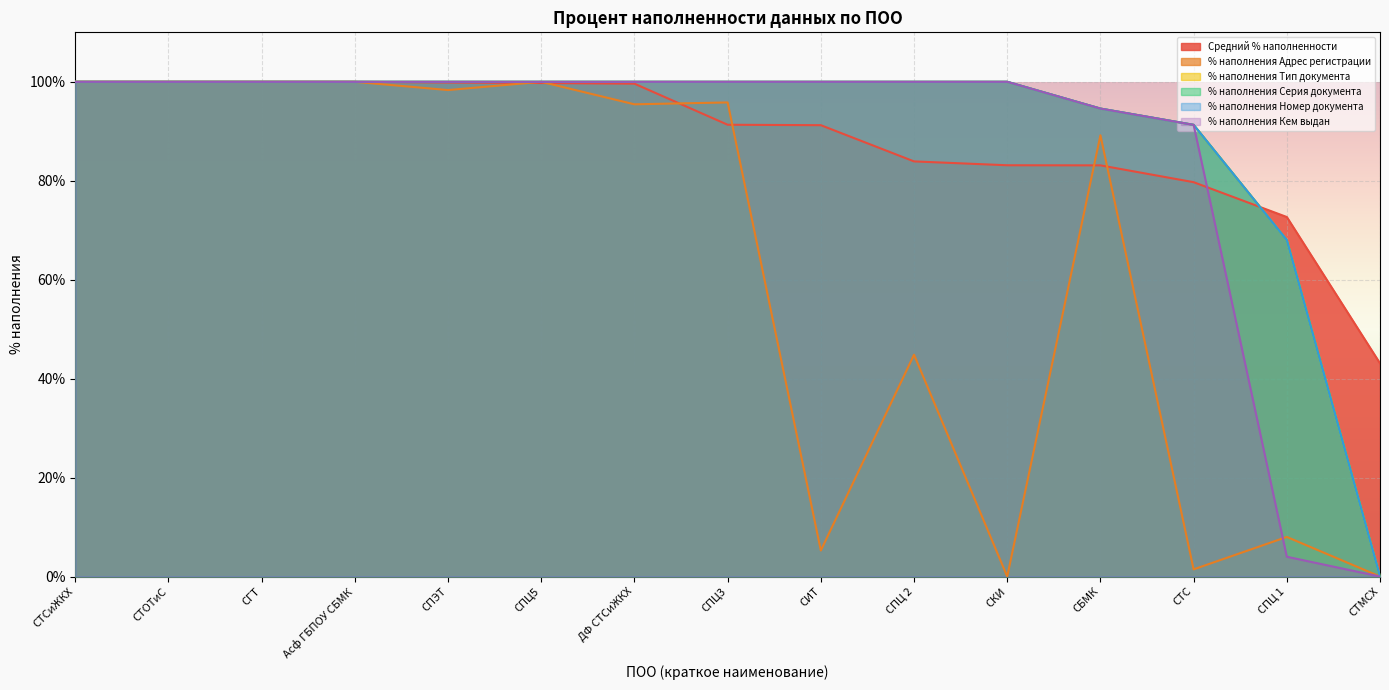

What is the sum of all % наполнения Номер документа values?

1353.9